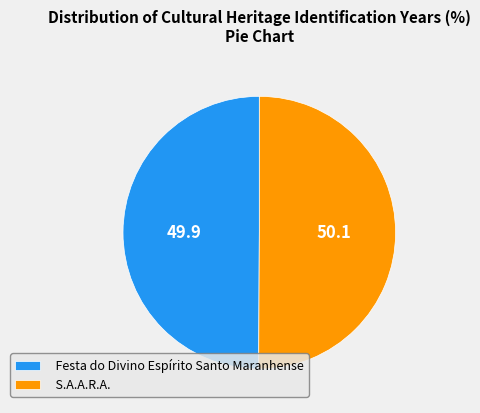

What is the ratio of the value at S.A.A.R.A. to the value at Festa do Divino Espírito Santo Maranhense?

1.0